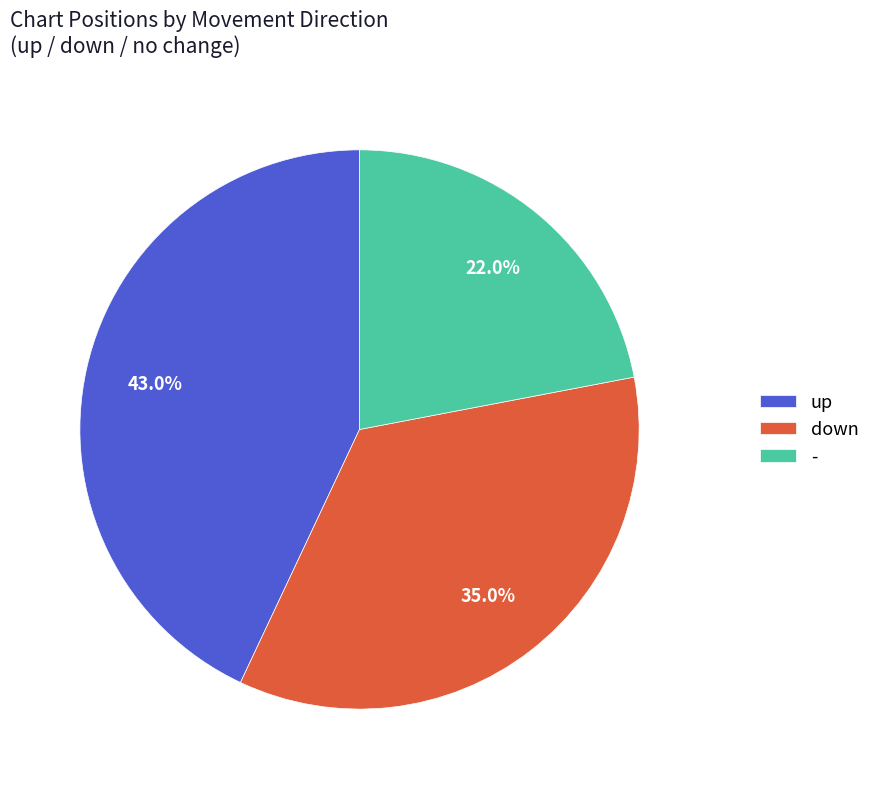

The up slice represents 32% of the pie. True or false?

False